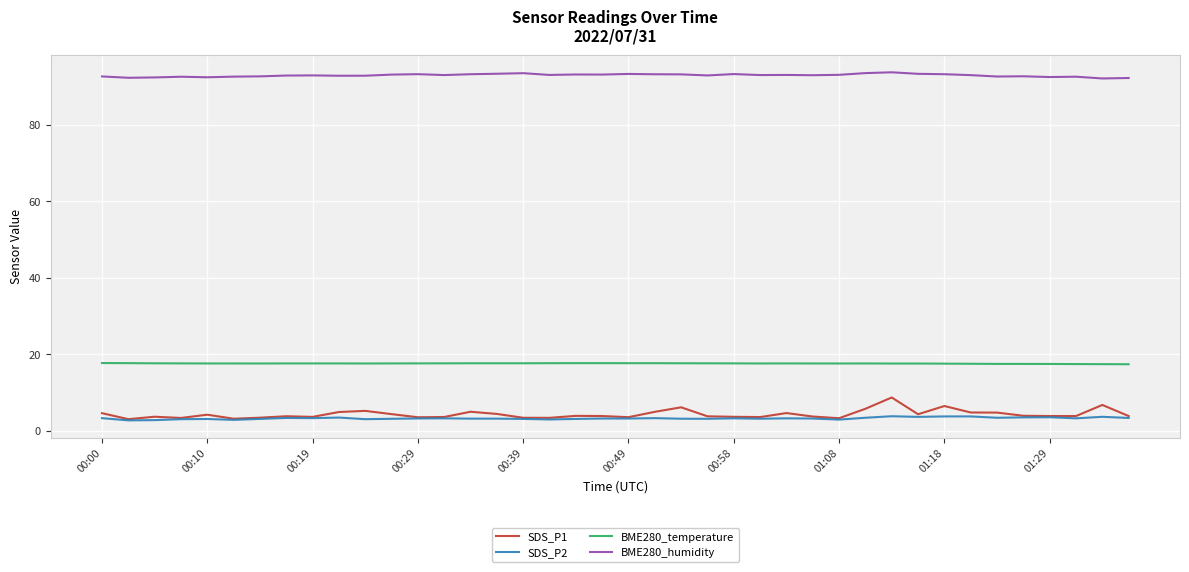

At how many categories does at least one series exceed 24?

40